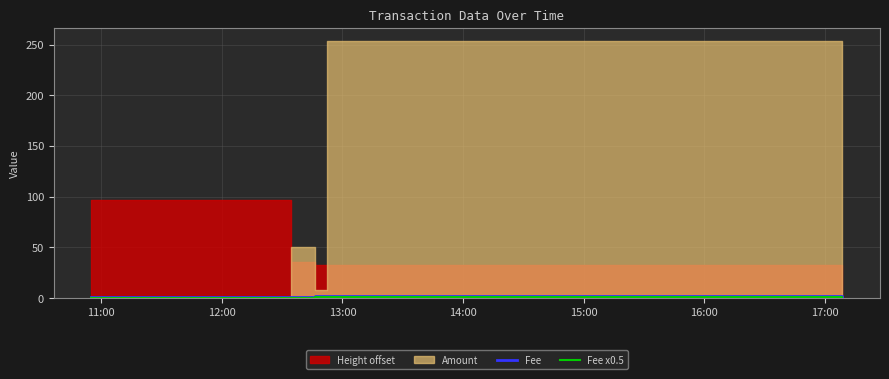

What is the sum of all Fee values?

8.0